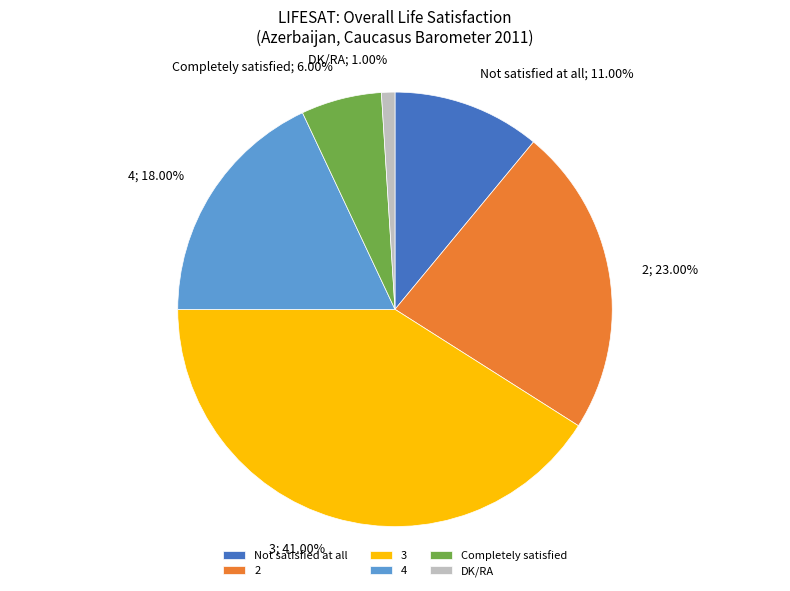

Between Completely satisfied and DK/RA, which is larger?

Completely satisfied